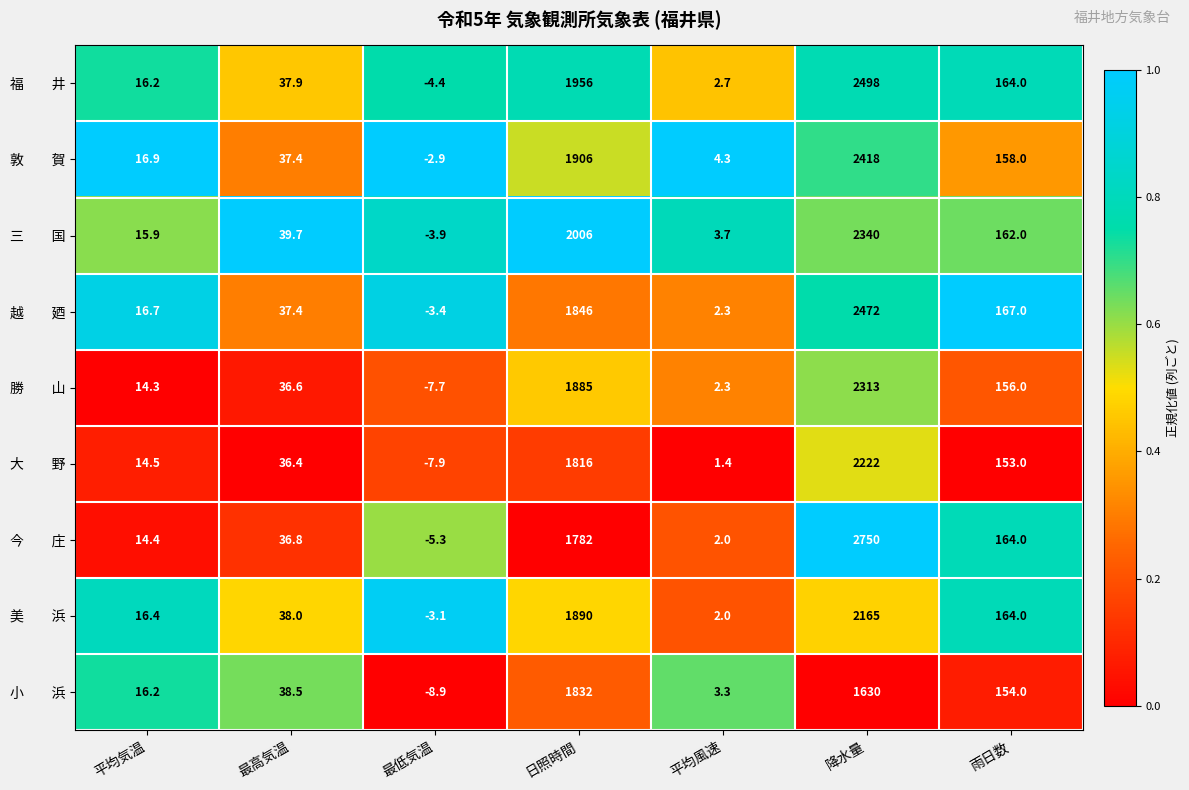

What is the maximum value shown in the chart?

2750.0